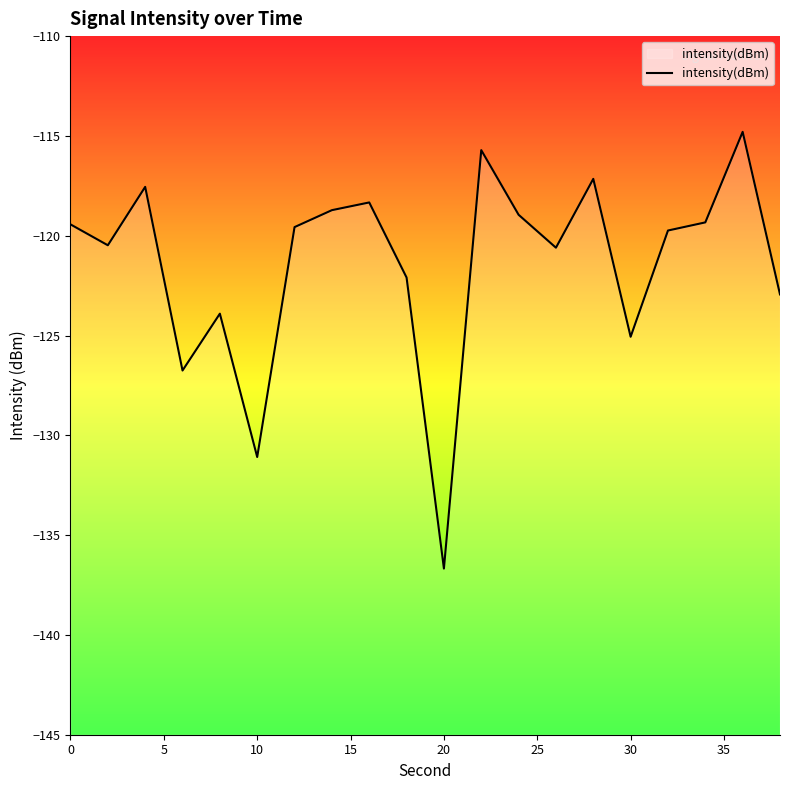

The chart shows a value of -177.4 at 10. True or false?

False